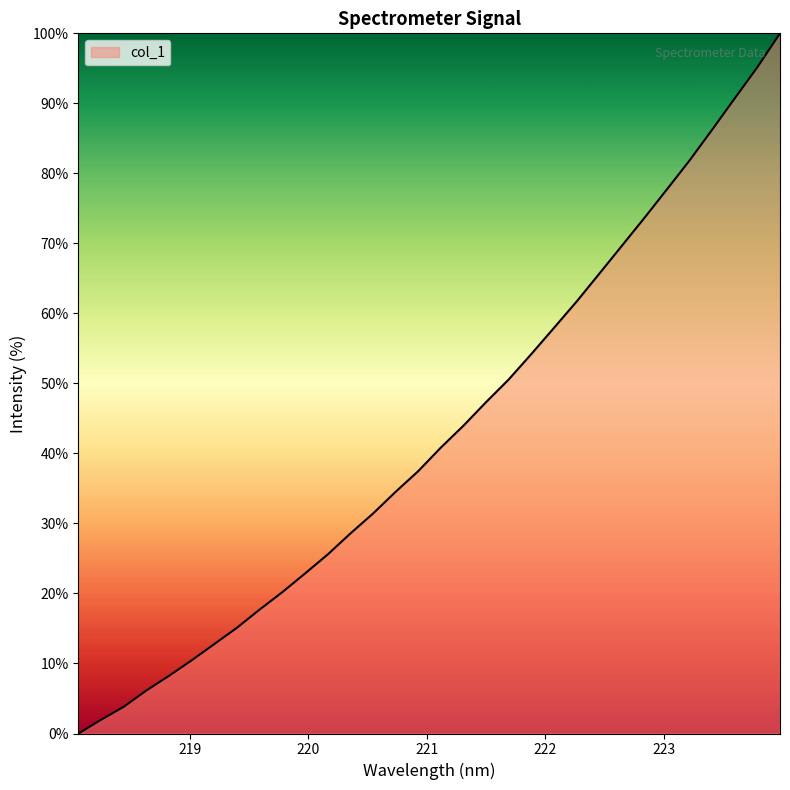

What is the difference between the maximum and minimum values?

100.0